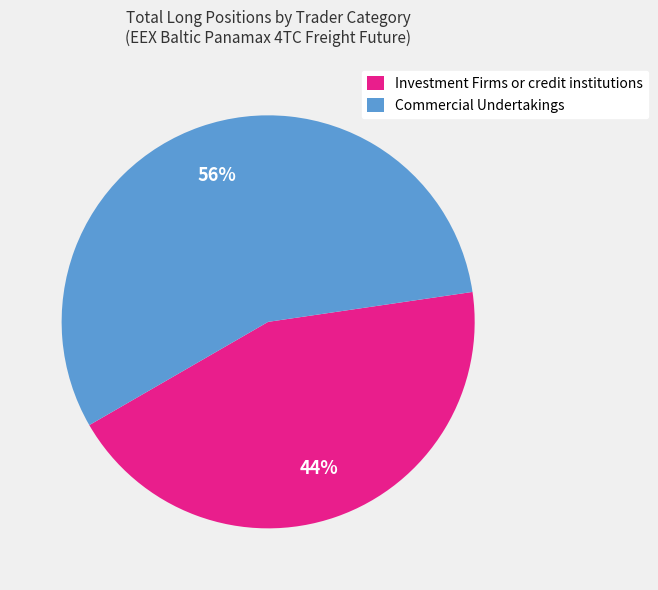

Combined, do Investment Firms or credit institutions and Commercial Undertakings account for over 50%?

Yes